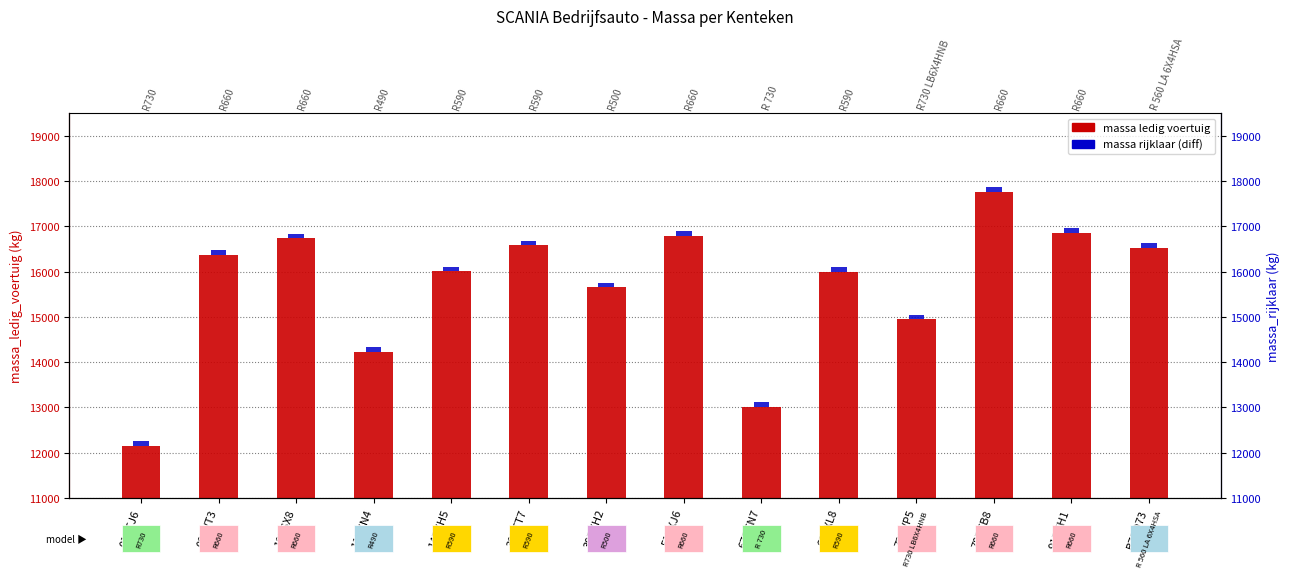

Is the value of massa_ledig_voertuig at 51BXJ6 greater than the value of massa_rijklaar at 72BVP5?

Yes